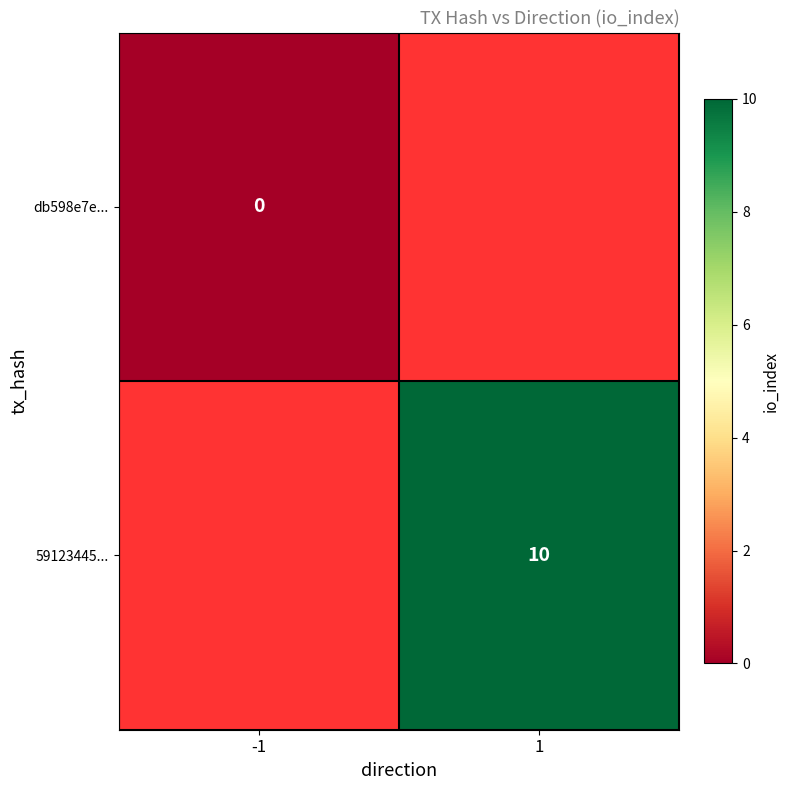

The value of 59123445... at 1 is 17. True or false?

False